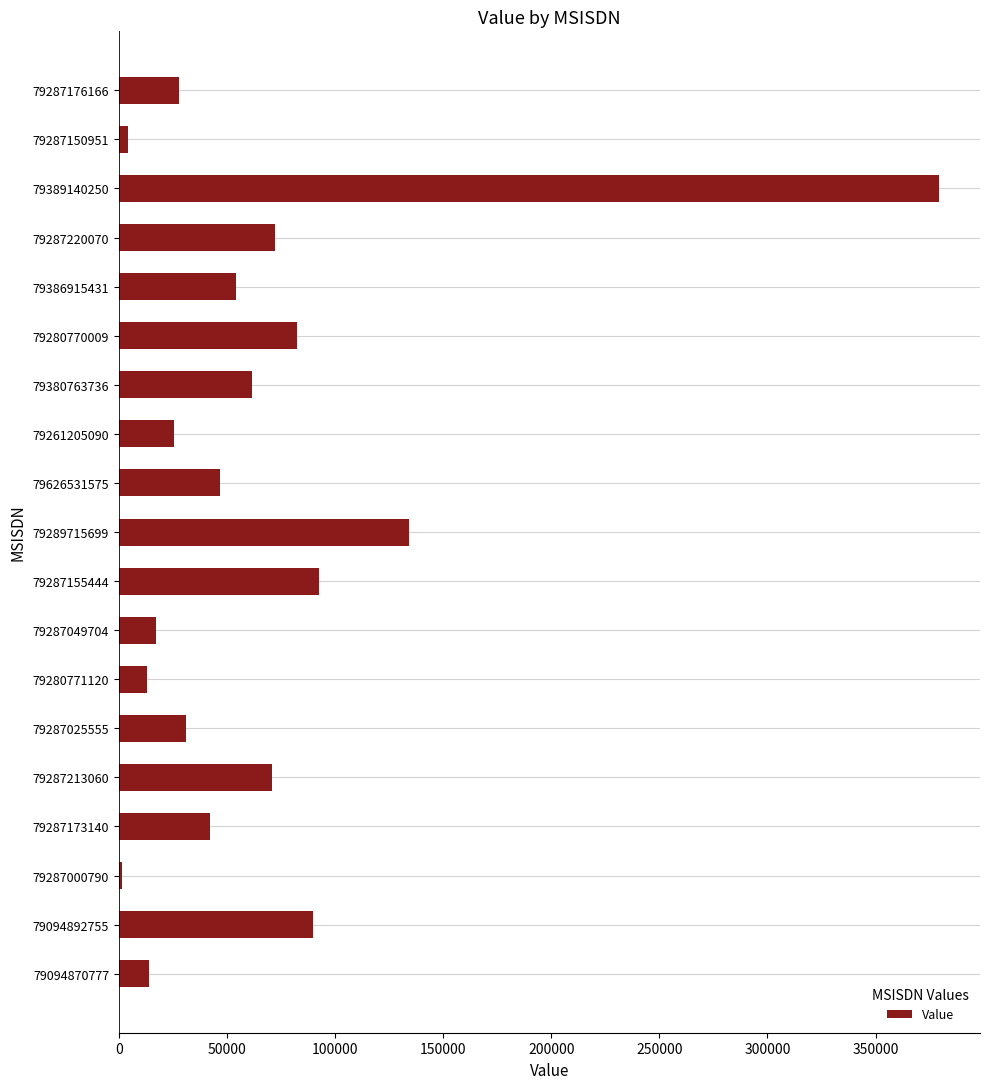

Which has a higher value, 79094870777 or 79287173140?

79287173140